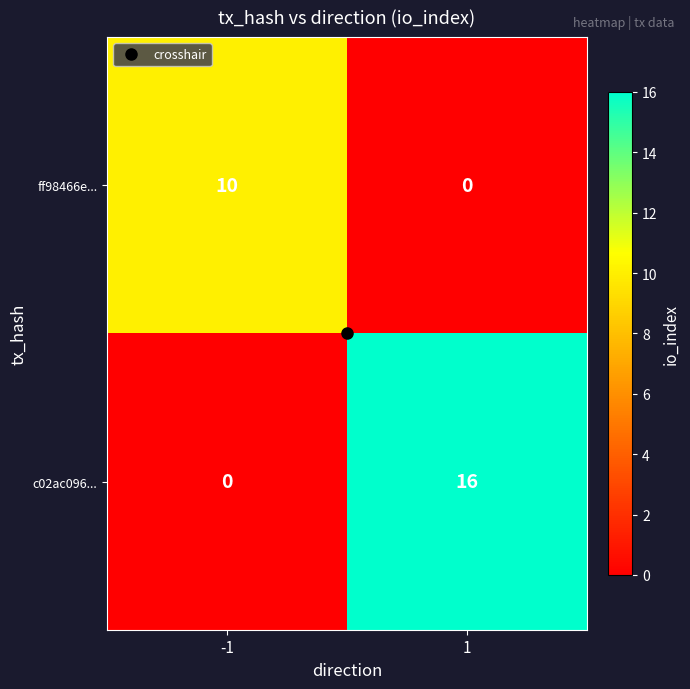

What is the difference between the c02ac096... values at 1 and -1?

16